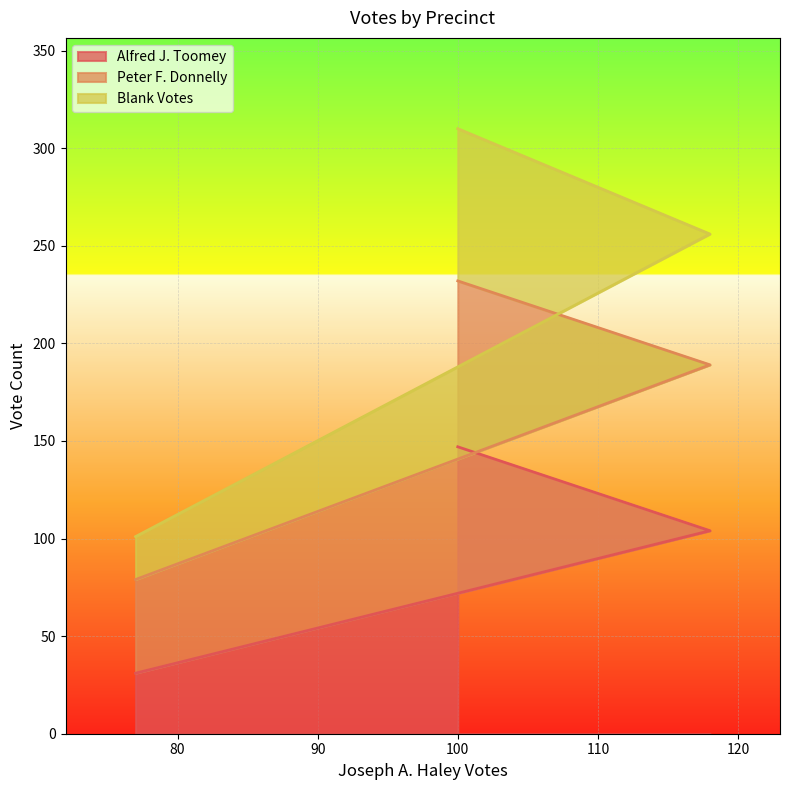

The value of Blank Votes at 100 is 310. True or false?

True